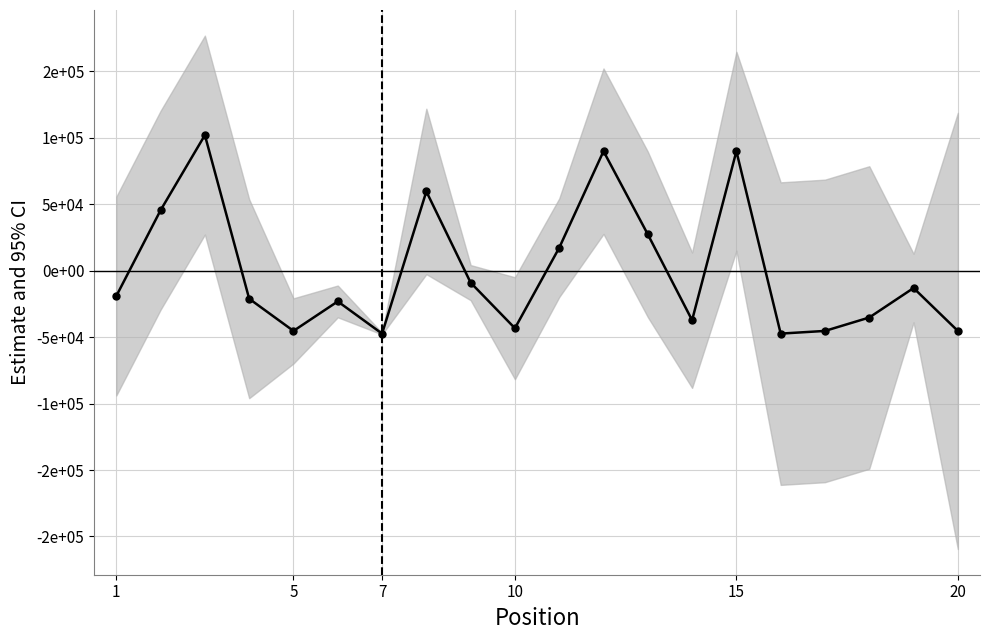

How many data points are less than -19075?

11